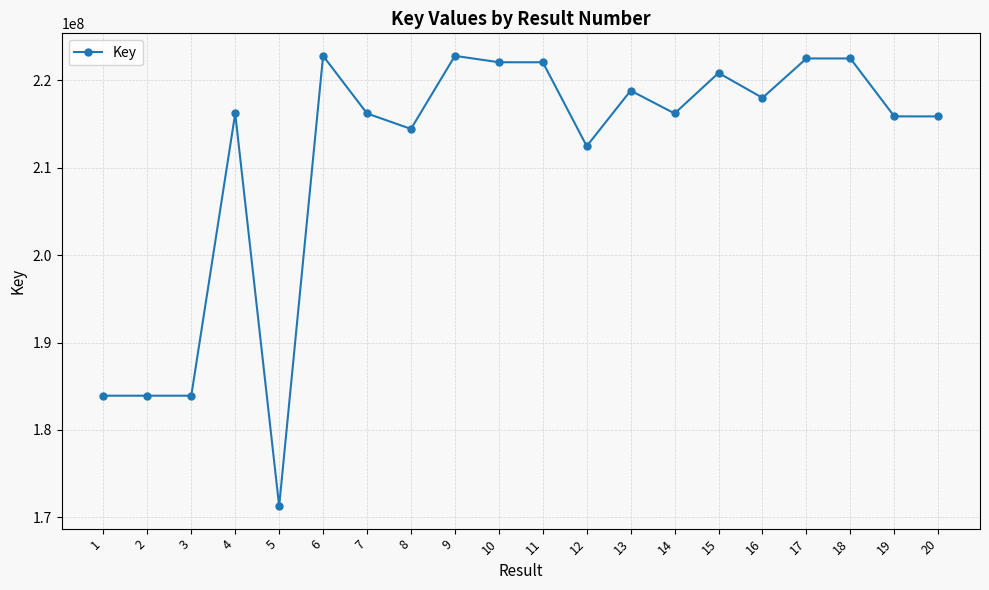

True or false: the data has more than 2 interior local peaks.

True